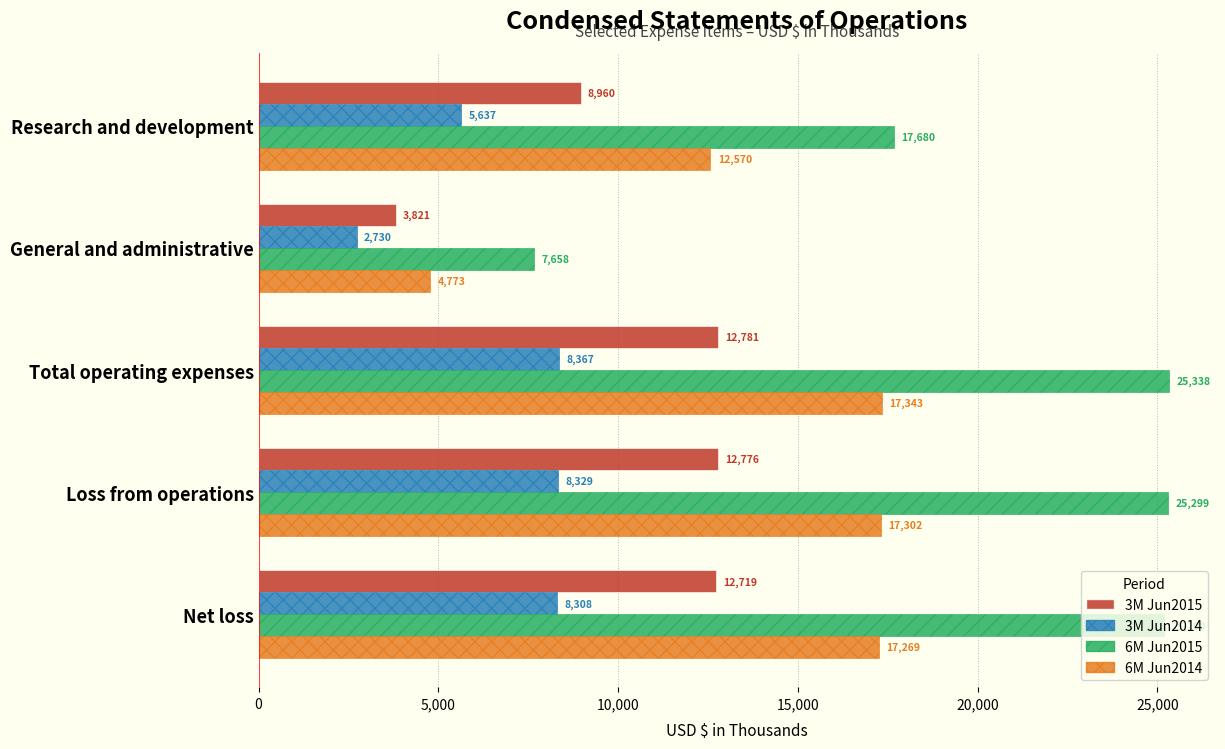

Which series has the largest range (max minus min)?

6M Jun2015